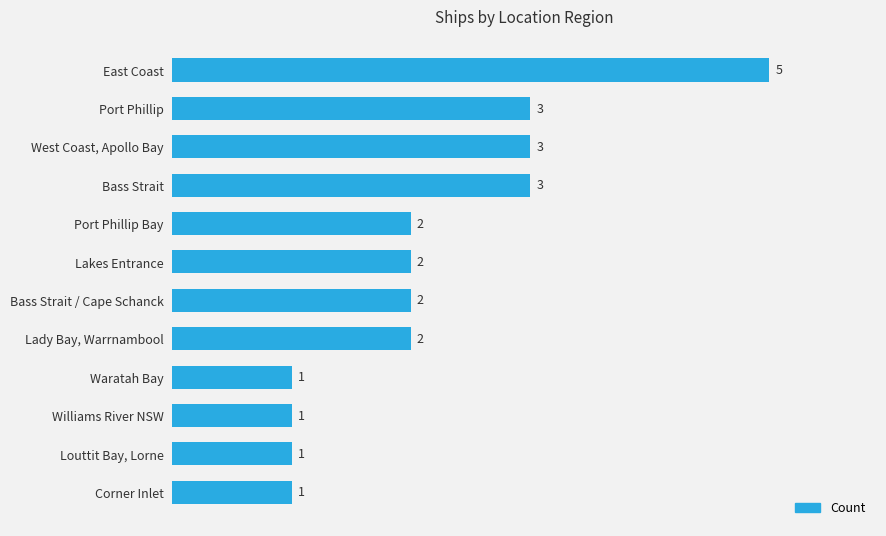

The chart shows a value of 2 at Waratah Bay. True or false?

False